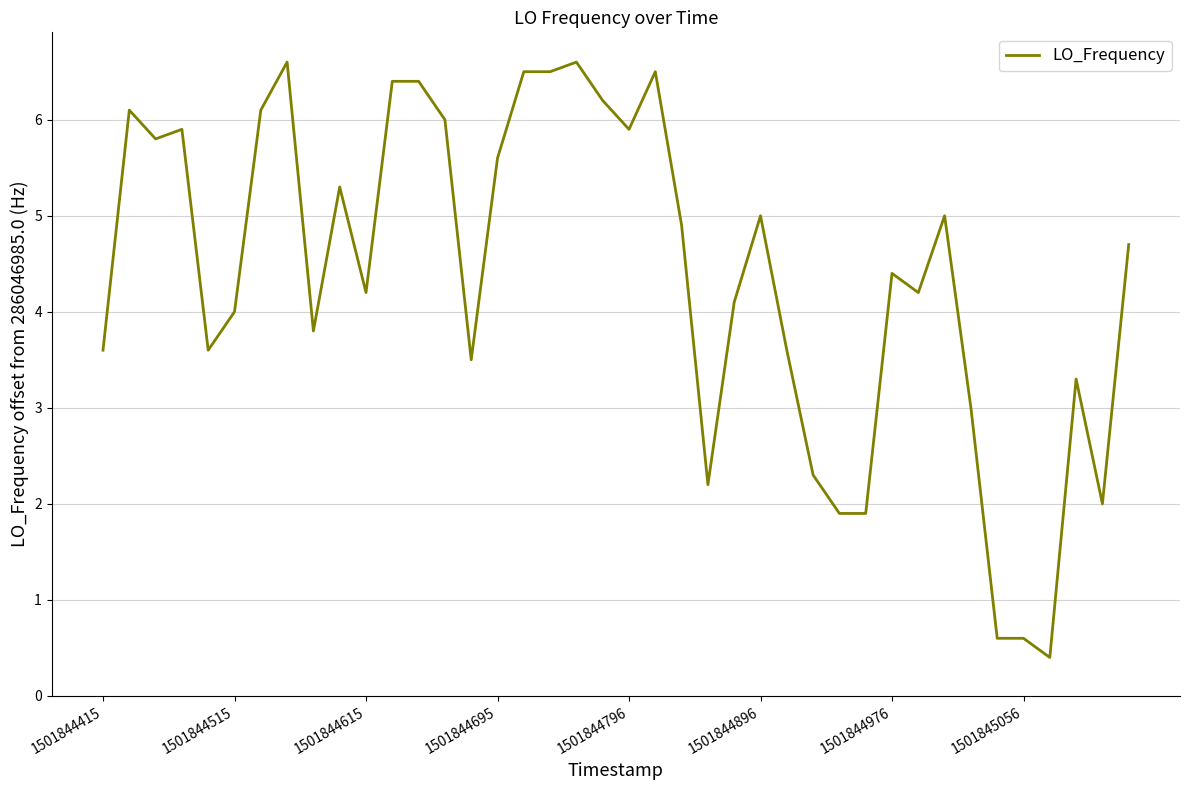

What is the difference between the maximum and minimum values?

6.2